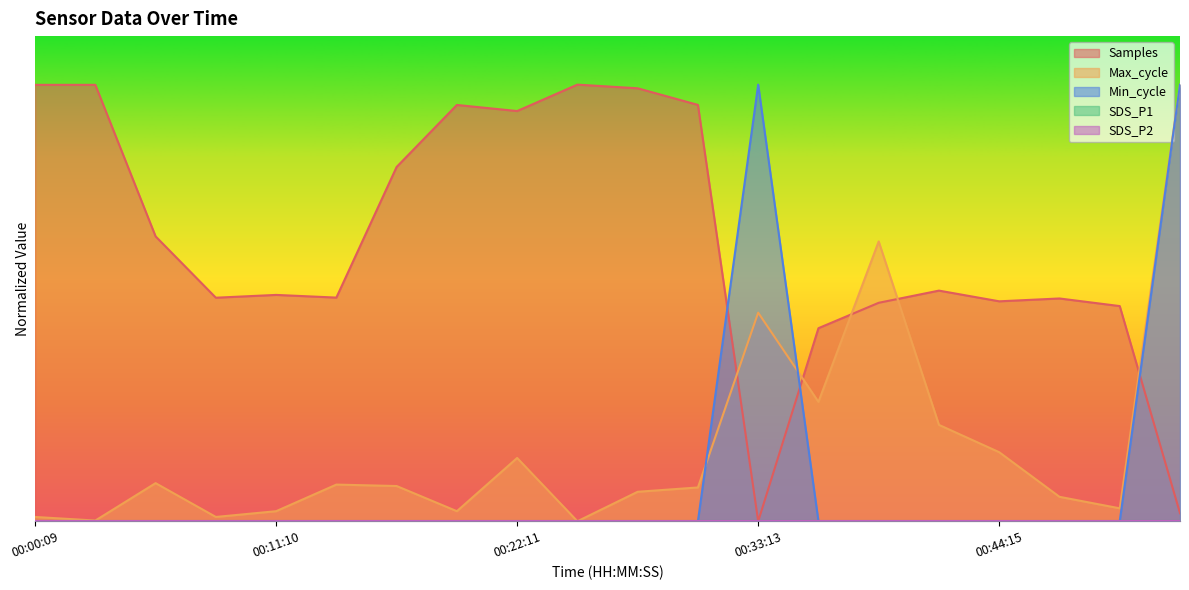

At which category does Max_cycle reach its first local valley?

00:02:55